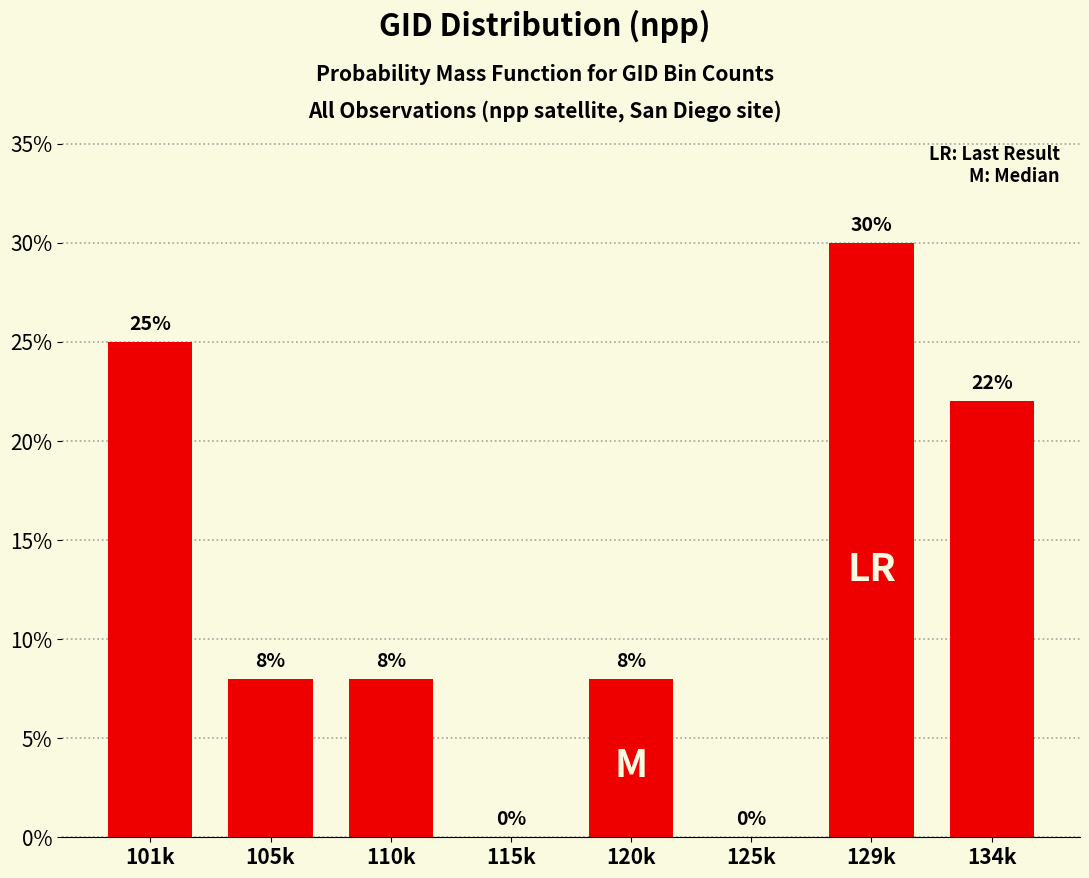

Reading right to left, extract all data points from this chart.

134k=22	129k=30	125k=0	120k=8	115k=0	110k=8	105k=8	101k=25